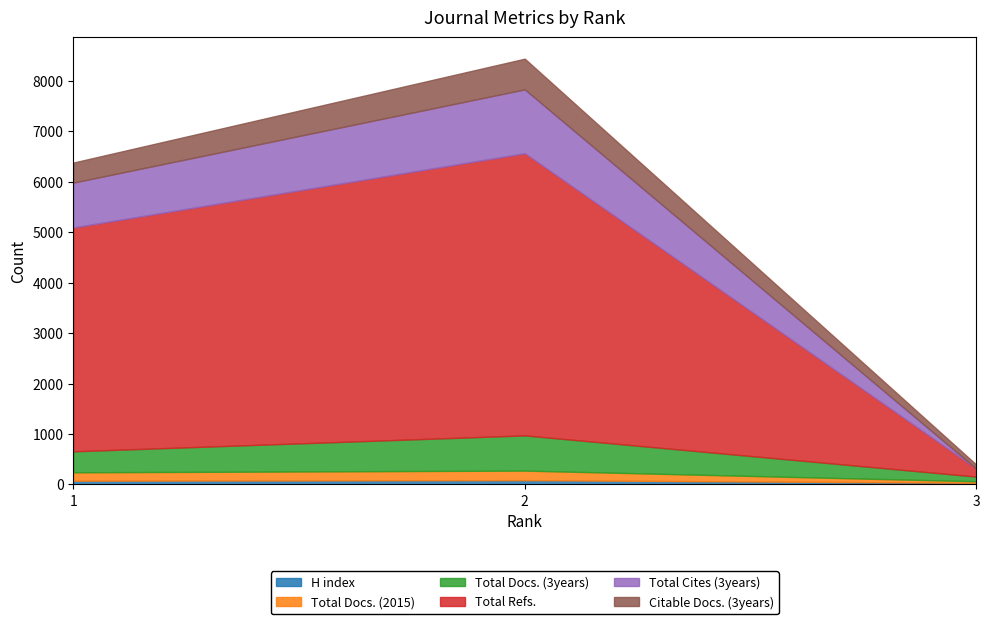

At how many categories does at least one series exceed 928?

2